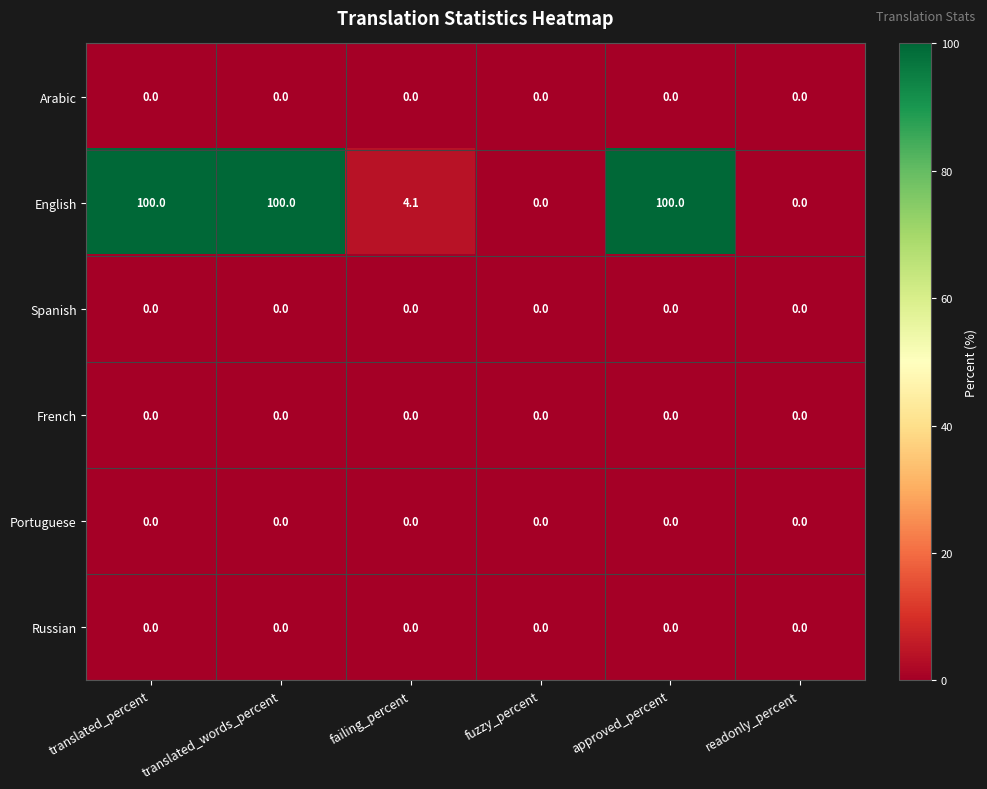

The value of English at failing_percent is 4.1. True or false?

True